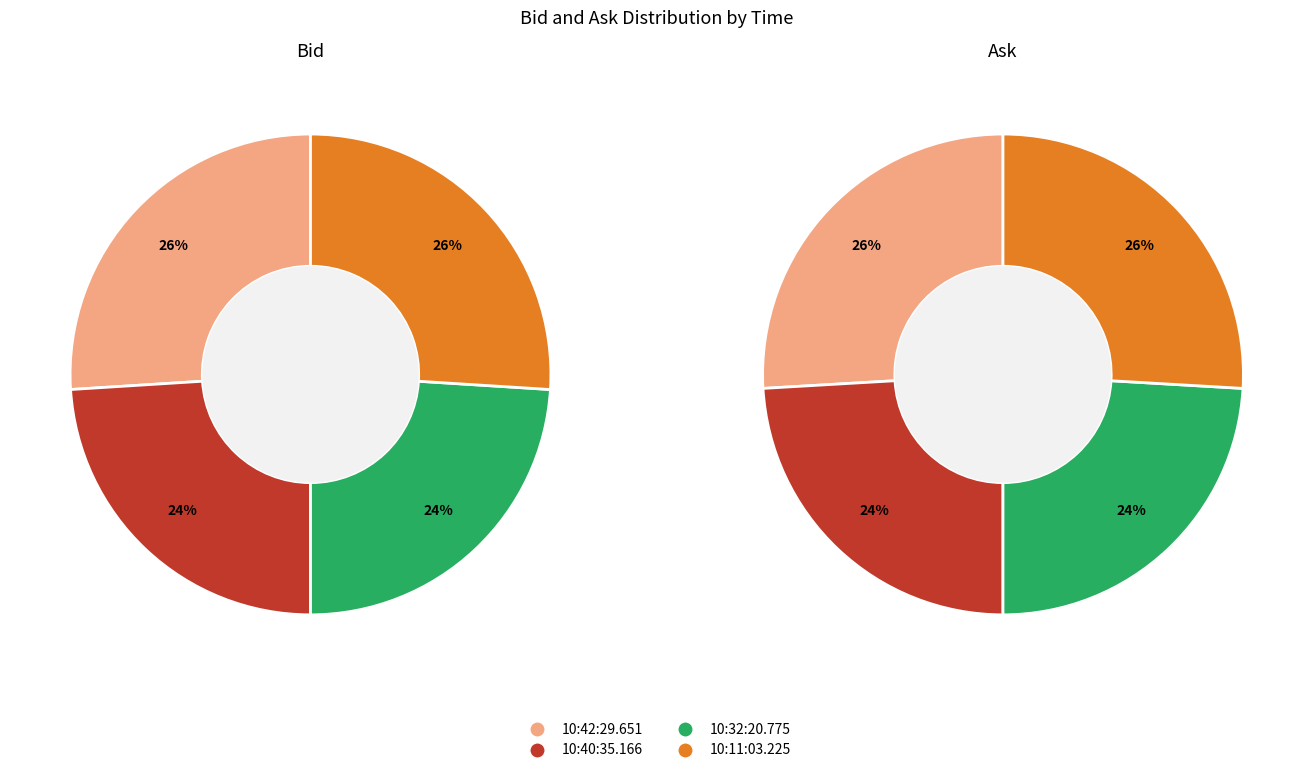

Rank the series by their maximum value, from lowest to highest.

bid_values, ask_values